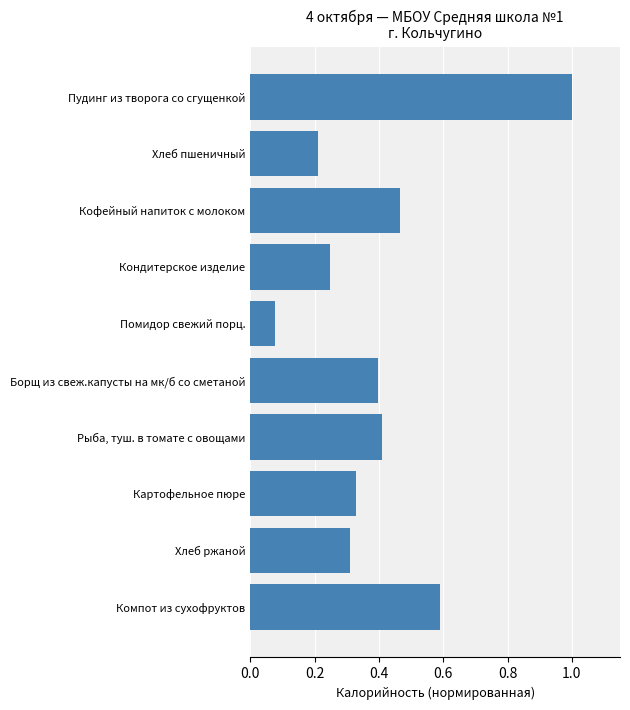

At which category does the chart reach its minimum across all series?

Помидор свежий порц.